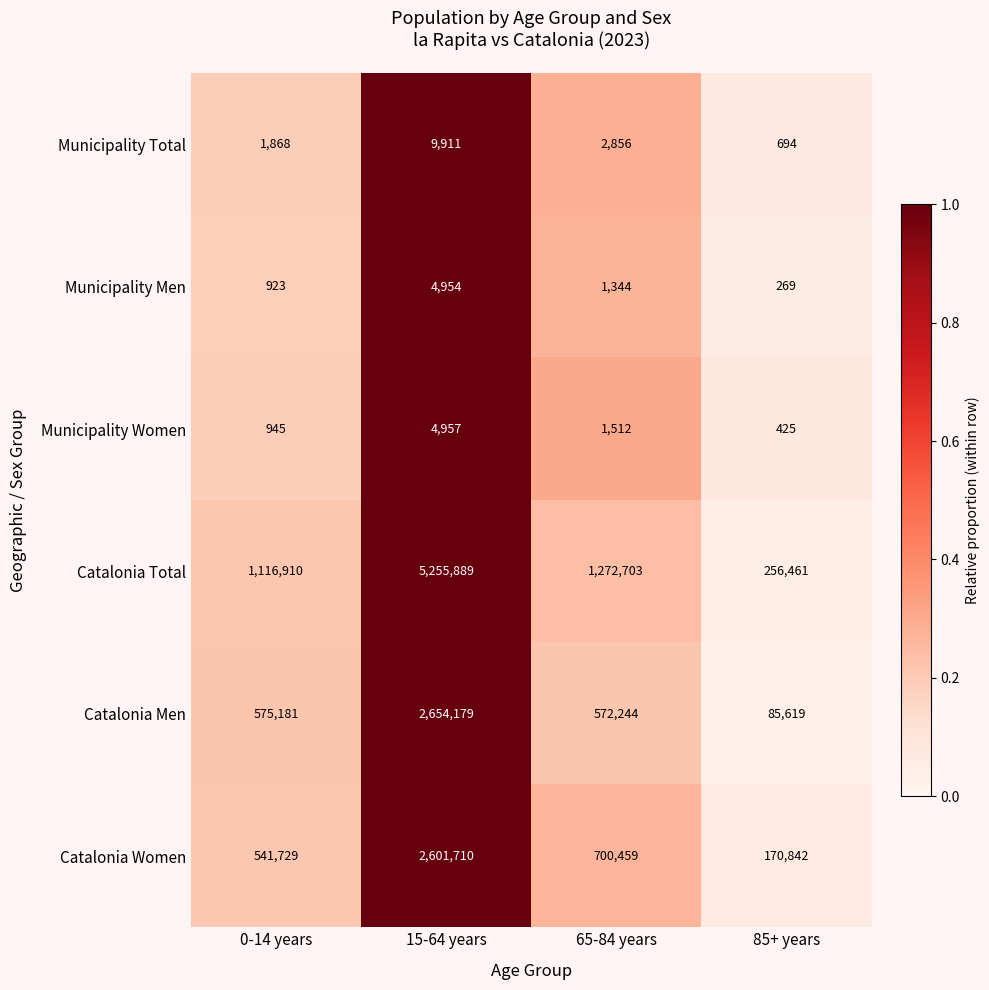

The Catalonia Men series shows 2654179 at 15-64 years. True or false?

True